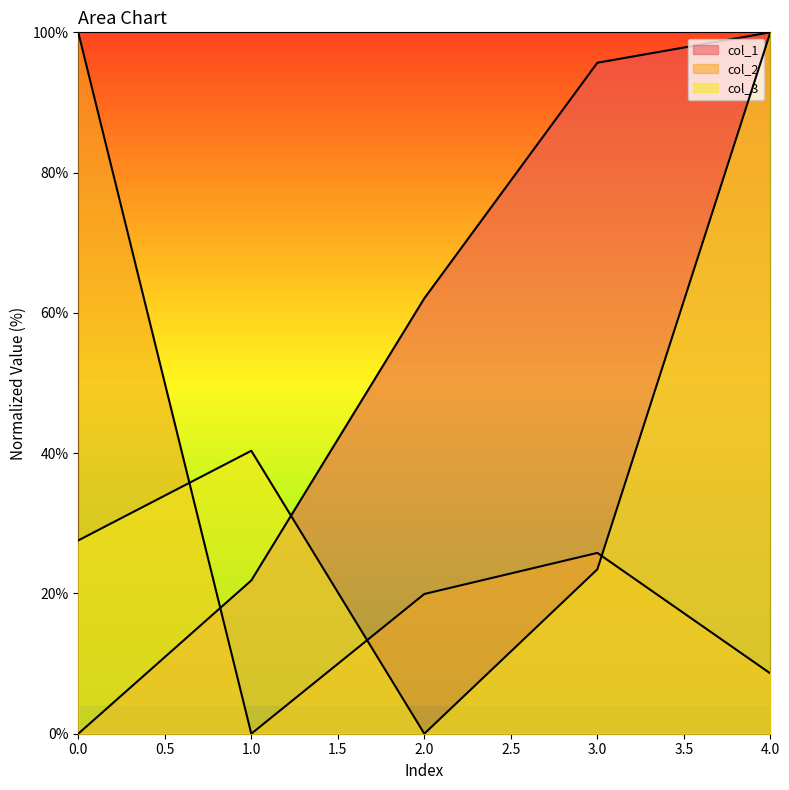

Which category has the highest value in the col_3 series?

4